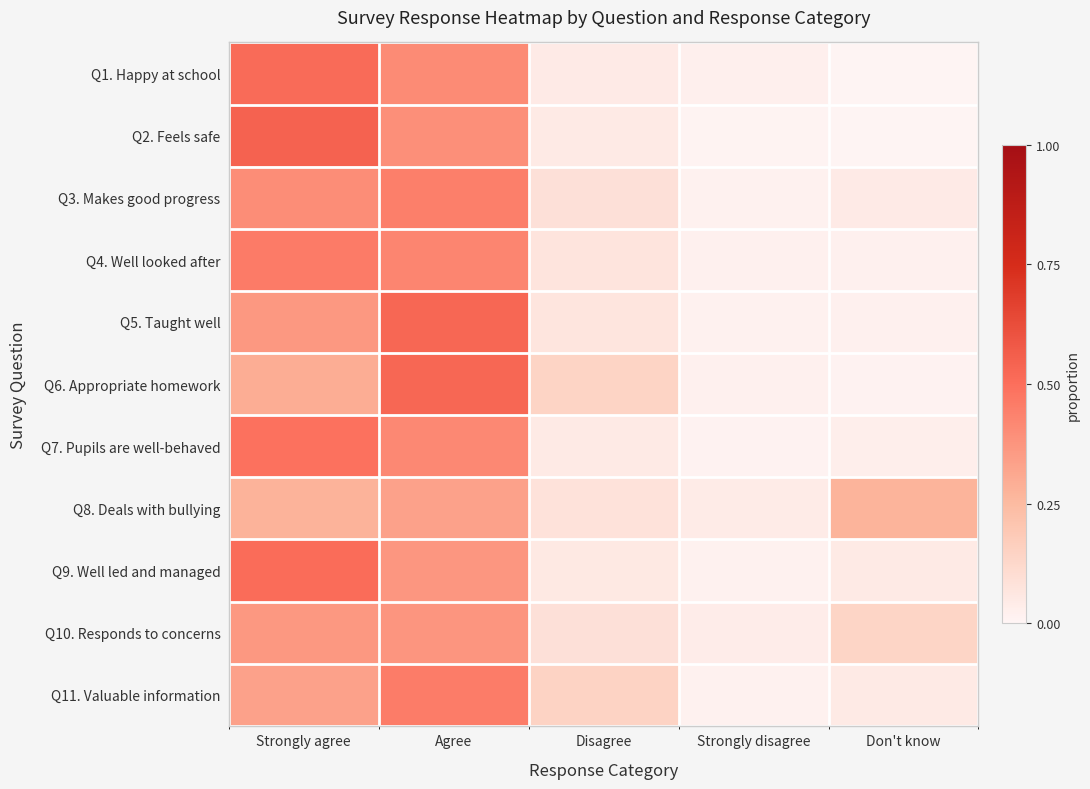

Which series has the widest spread of values?

Q2. Feels safe